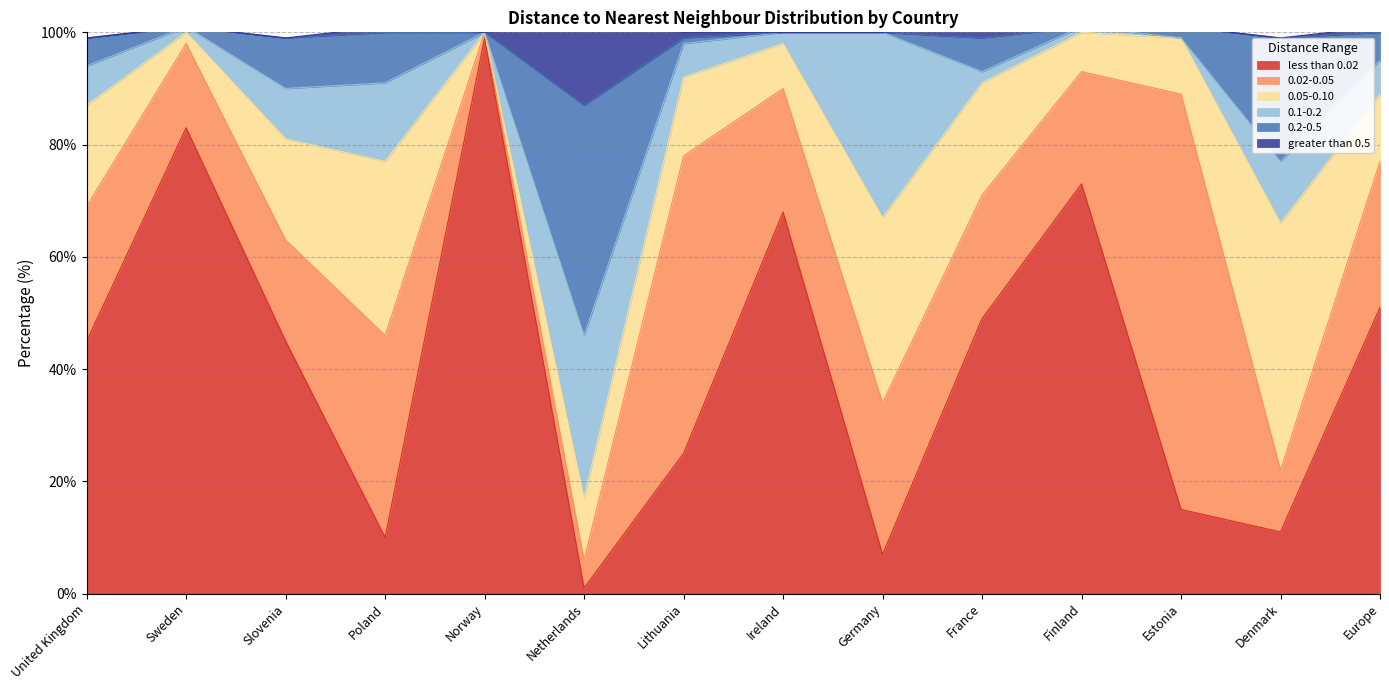

Where is 0.02-0.05 nearest to the value 37?

Poland